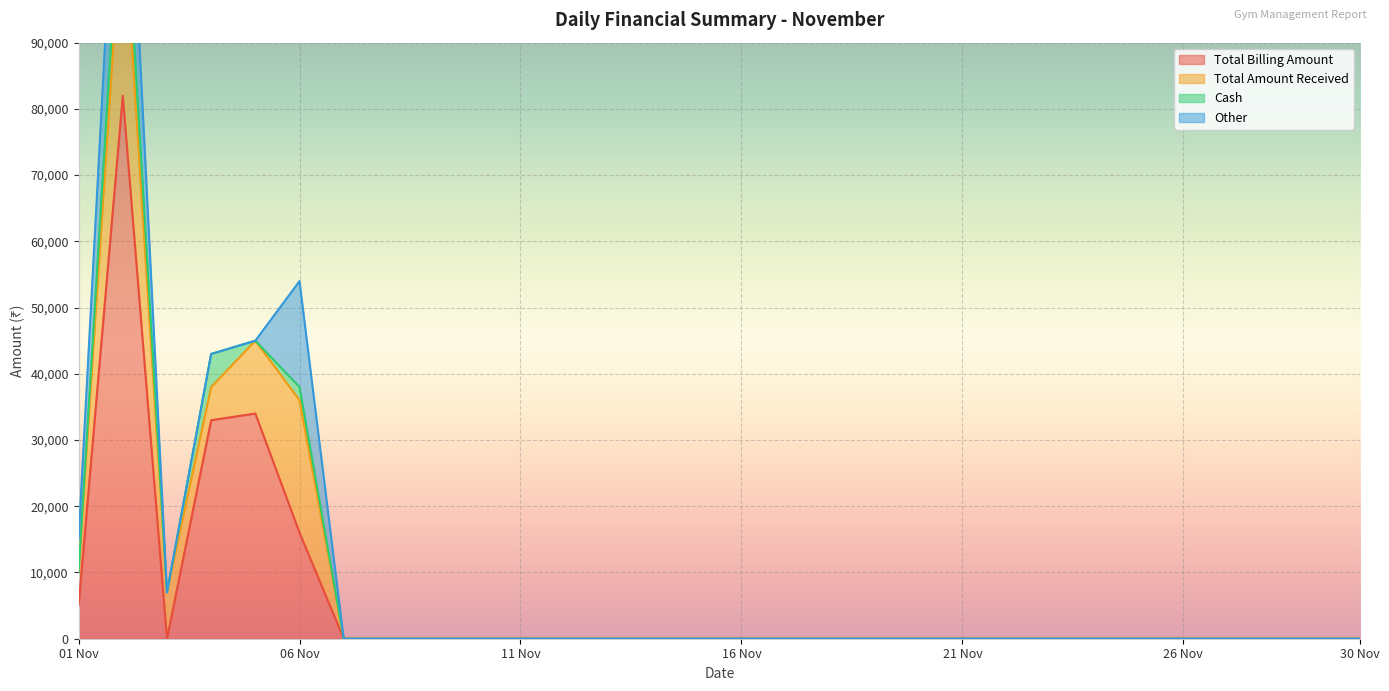

Reading right to left, transcribe all the data shown in this chart.

Total Billing Amount: 0	0	0	0	0	0	0	0	0	0	0	0	0	0	0	0	0	0	0	0	0	0	0	0	15998	33998	32995	0	81995	4999
Total Amount Received: 0	0	0	0	0	0	0	0	0	0	0	0	0	0	0	0	0	0	0	0	0	0	0	0	19997	10999	4999	6999	28998	4999
Cash: 0	0	0	0	0	0	0	0	0	0	0	0	0	0	0	0	0	0	0	0	0	0	0	0	2000	0	4999	0	8000	0
Other: 0	0	0	0	0	0	0	0	0	0	0	0	0	0	0	0	0	0	0	0	0	0	0	0	15998	0	0	0	20998	4999